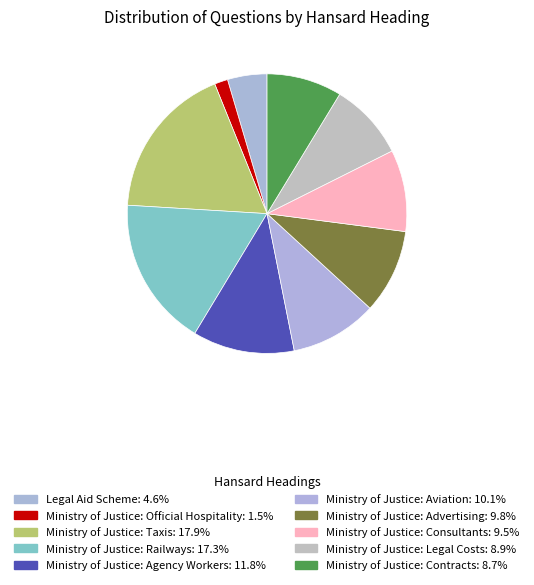

What percentage is the Legal Aid Scheme slice, to the nearest percent?

5%